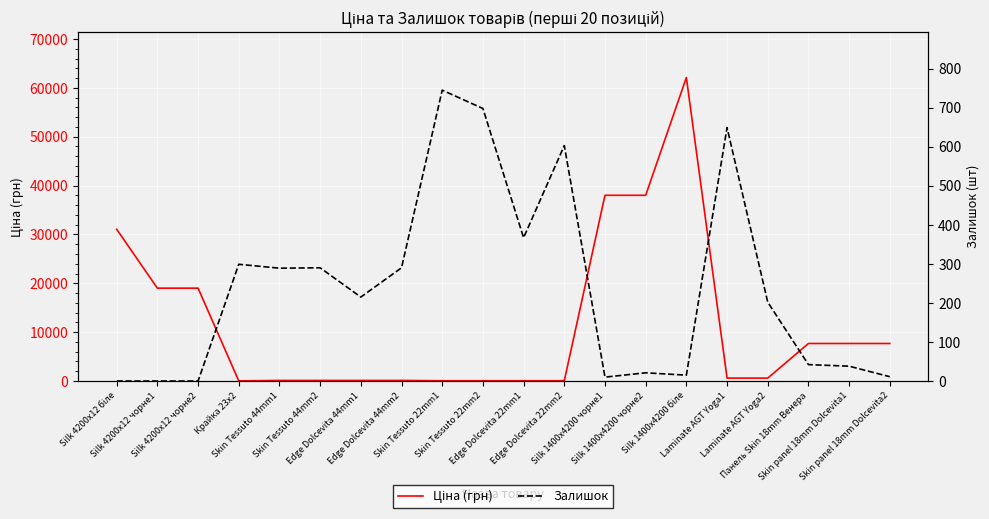

True or false: Залишок has more than 0 points higher than both neighbors.

True